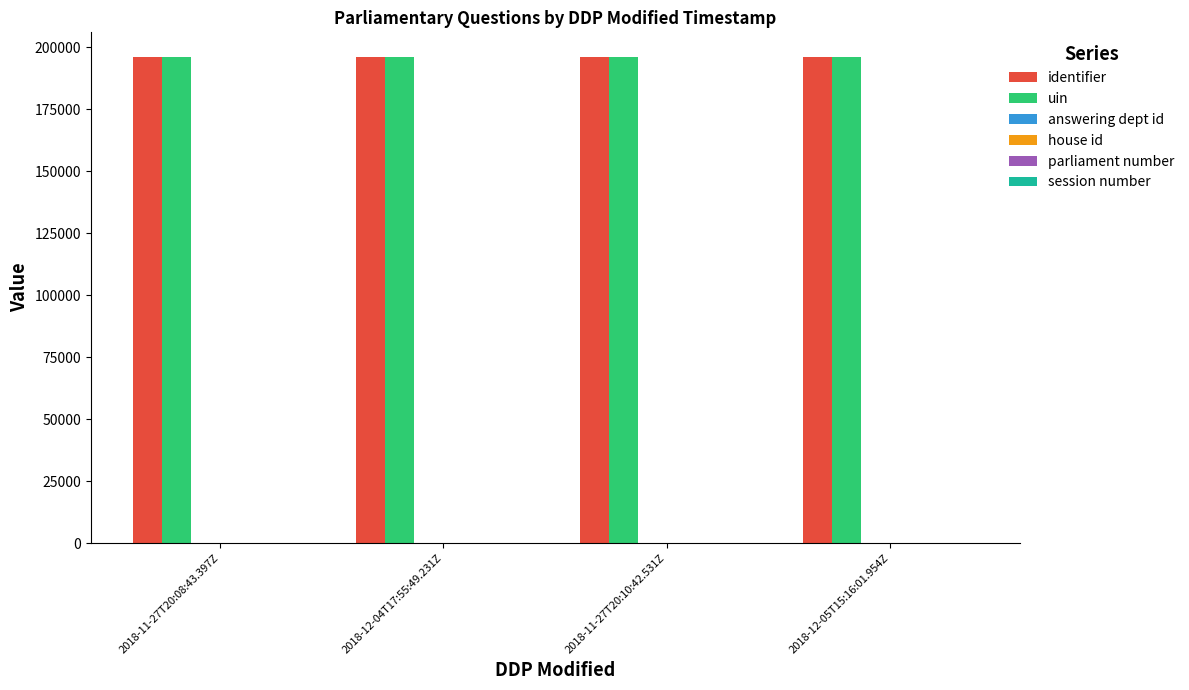

Does the chart contain stacked bars?

No